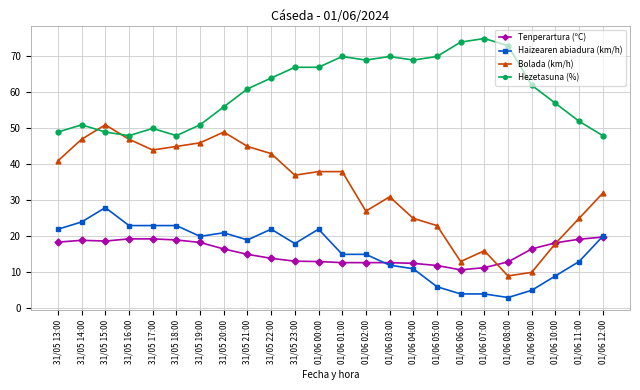

What is the difference between the maximum and second lowest values in the Tenperartura (ºC) series?

8.5